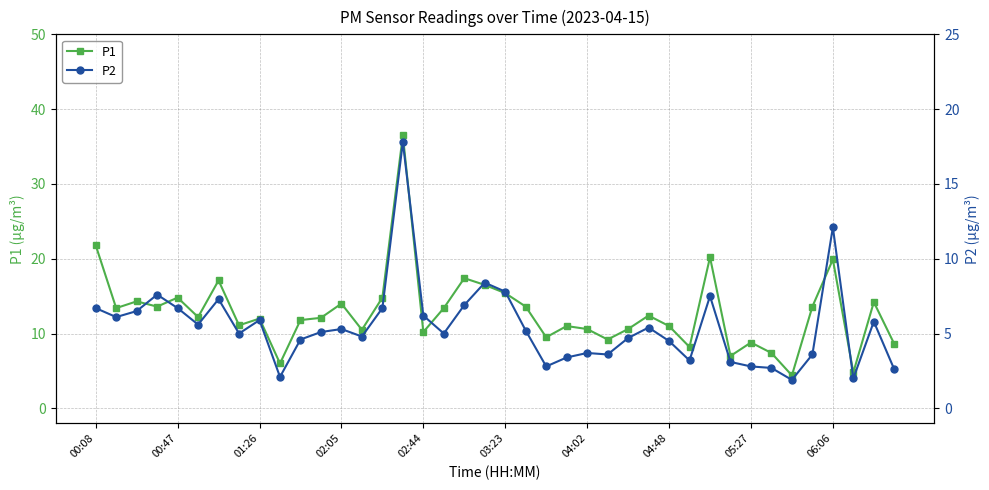

The value of P1 at 03:23 is 10.1. True or false?

False